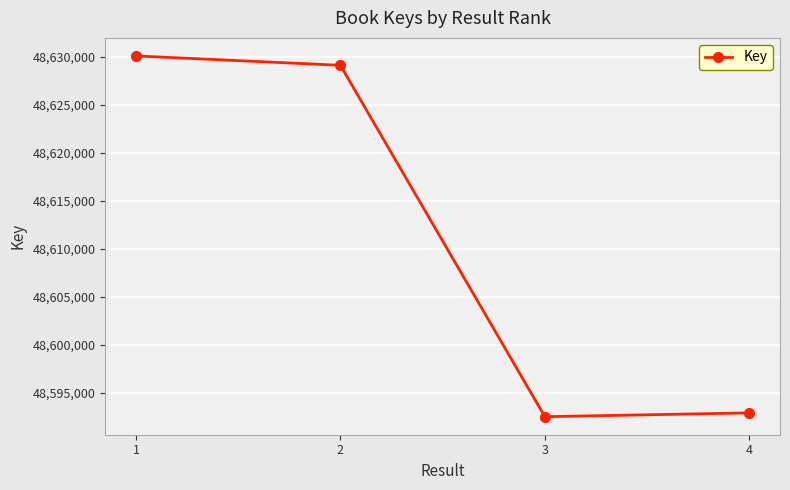

Reading left to right, transcribe all the data shown in this chart.

48630092	48629115	48592507	48592903